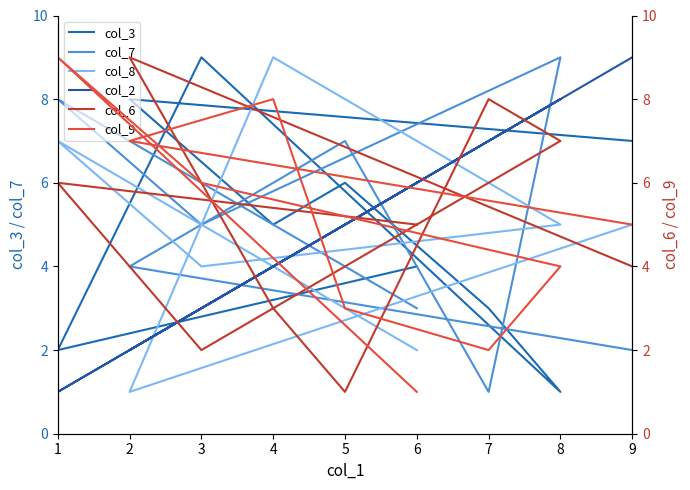

Count the number of categories in the chart.

9